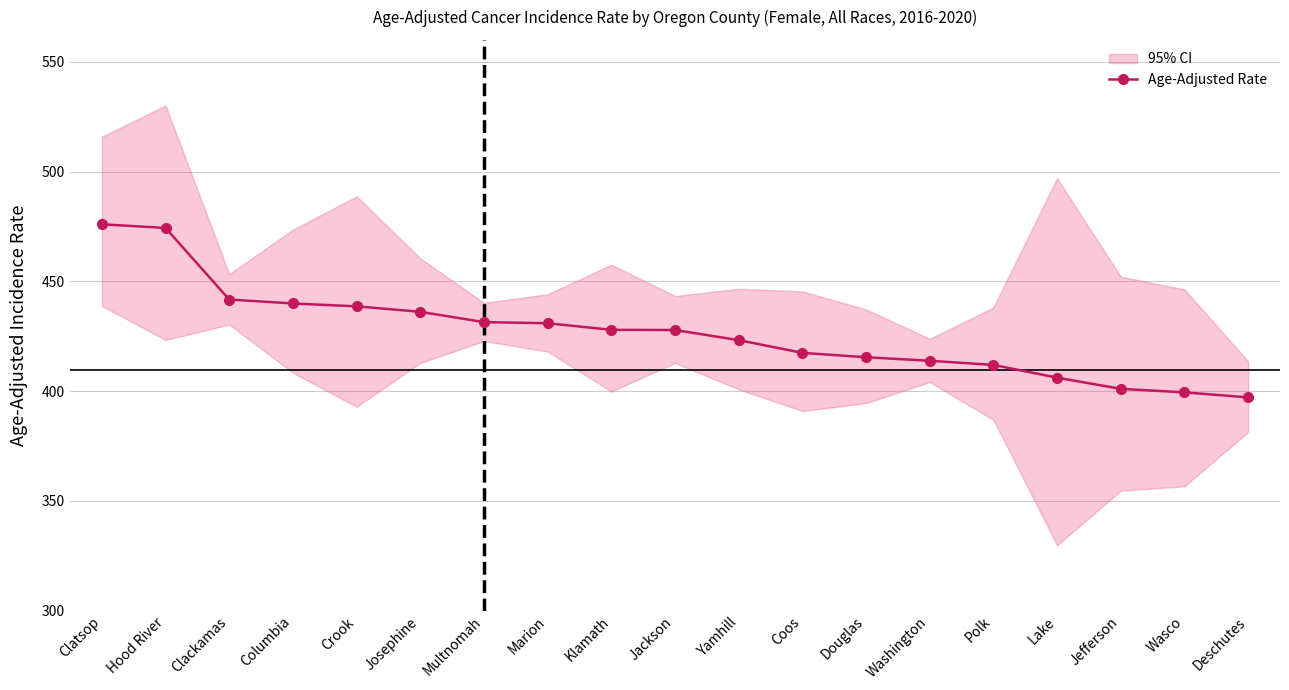

What is the sum of the values at Josephine and Washington?

849.9